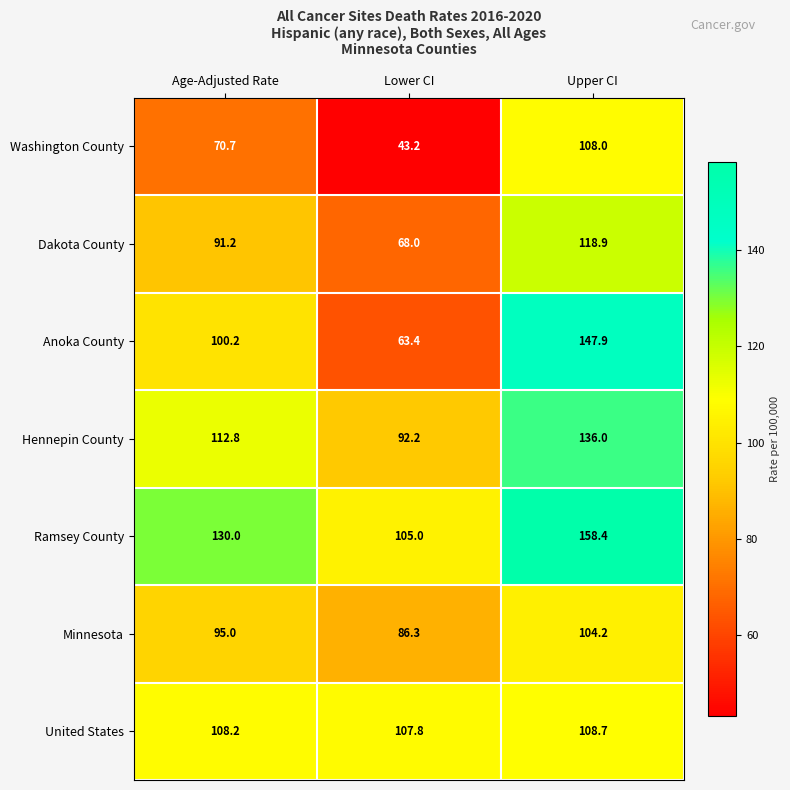

The United States series shows 108.2 at Age-Adjusted Rate. True or false?

True